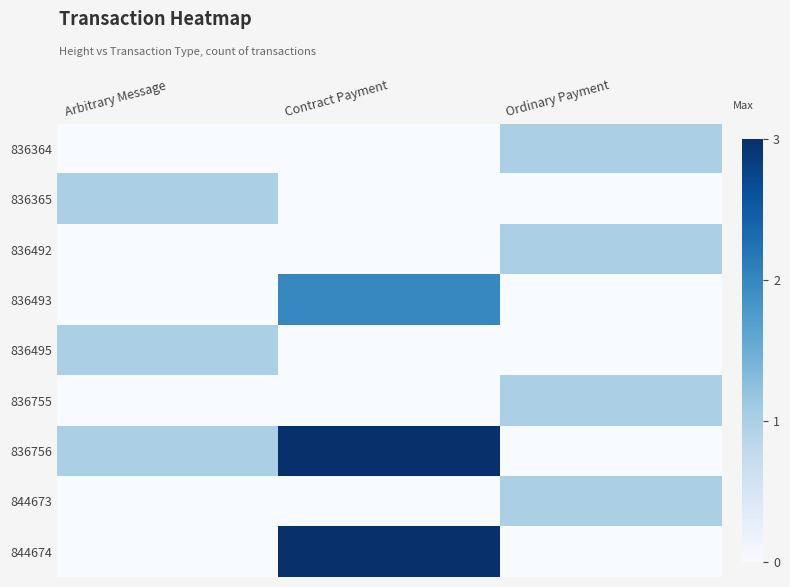

At which category is the sum across all series the highest?

Contract Payment